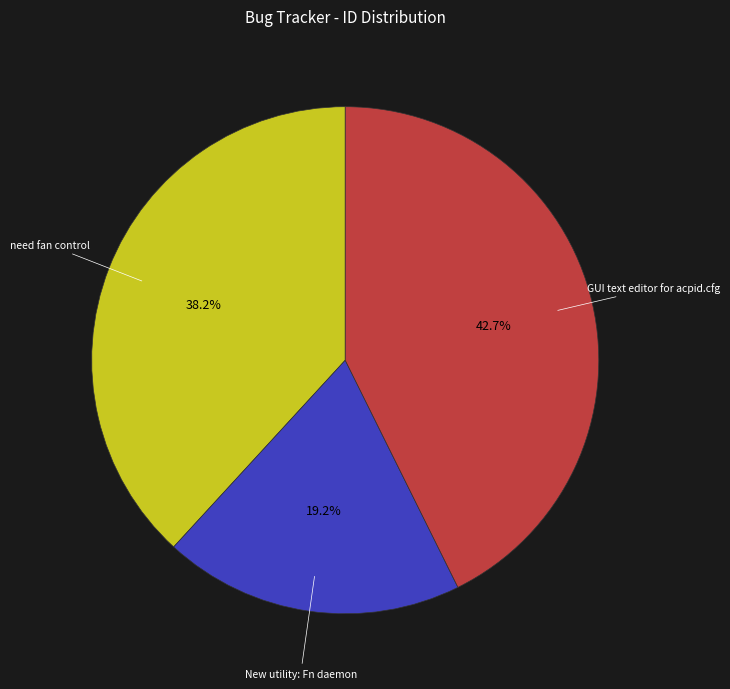

Combined, do GUI text editor for acpid.cfg and need fan control account for over 50%?

Yes